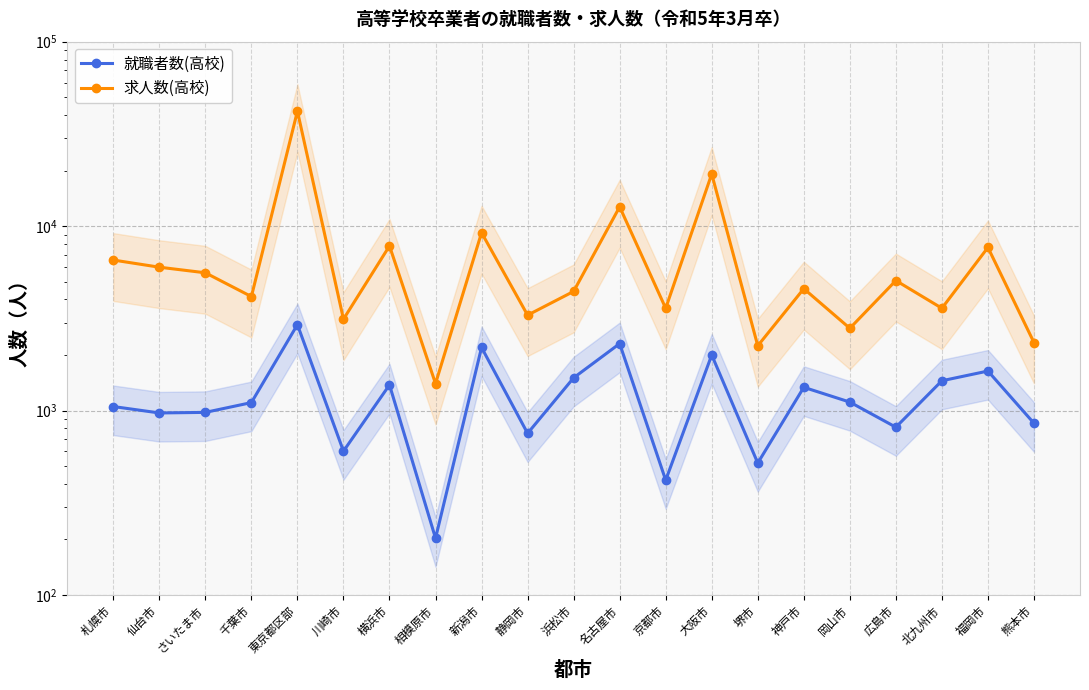

At how many categories does at least one series exceed 16550?

2